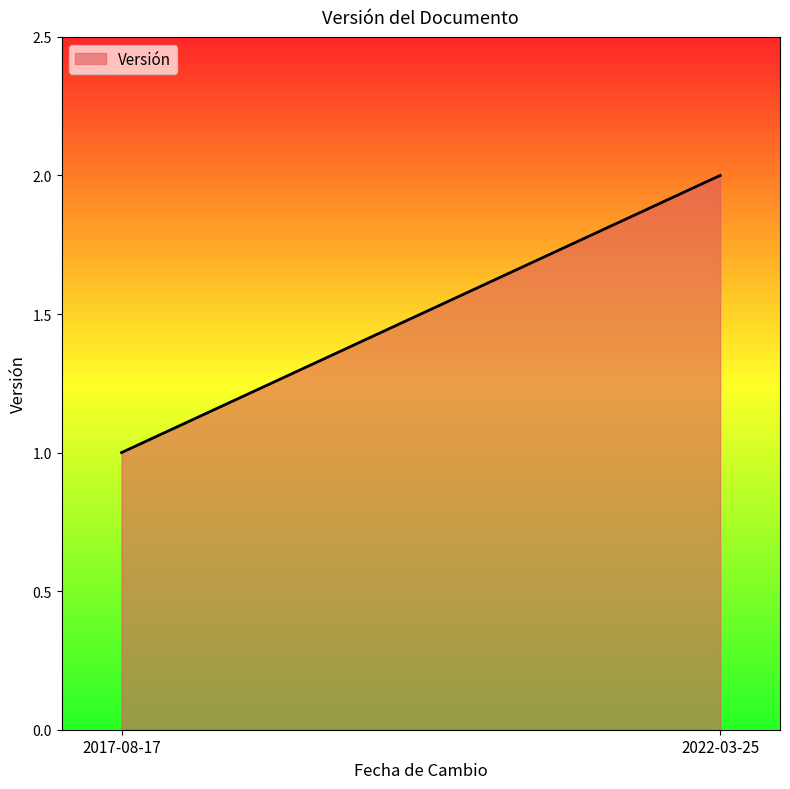

Reading right to left, extract all data points from this chart.

2022-03-25=2	2017-08-17=1